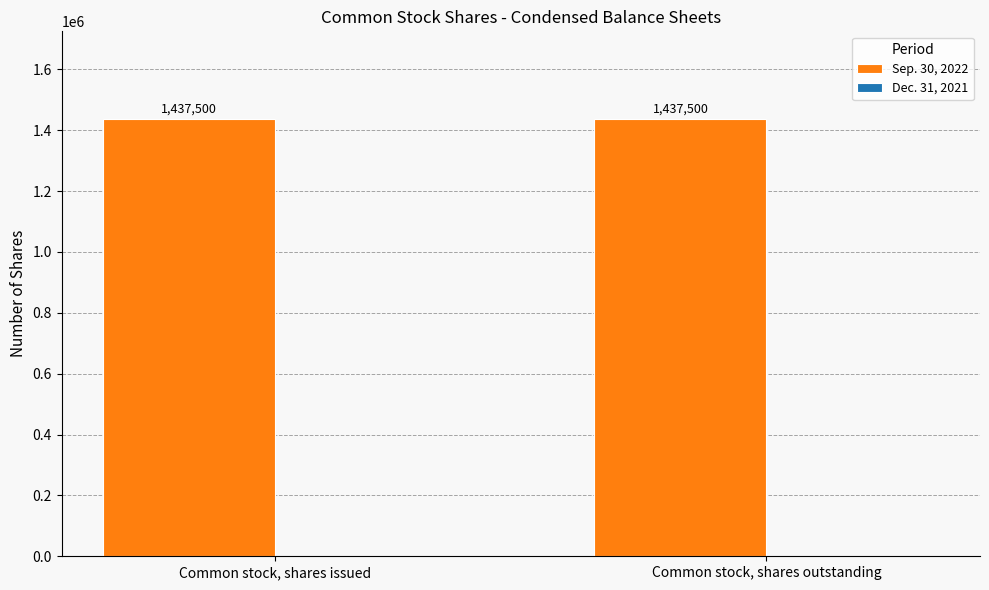

Which series has the largest total across all categories?

Sep. 30, 2022